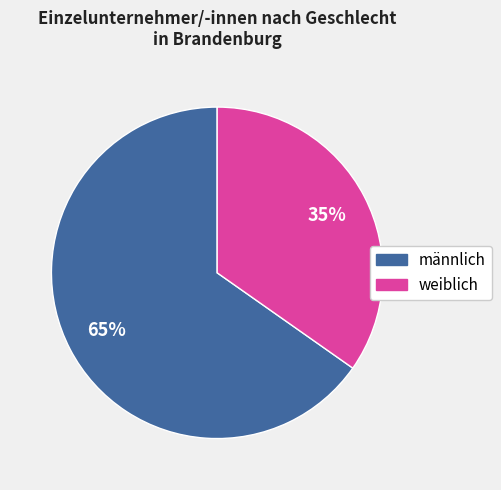

To the nearest percent, what portion does weiblich represent?

35%